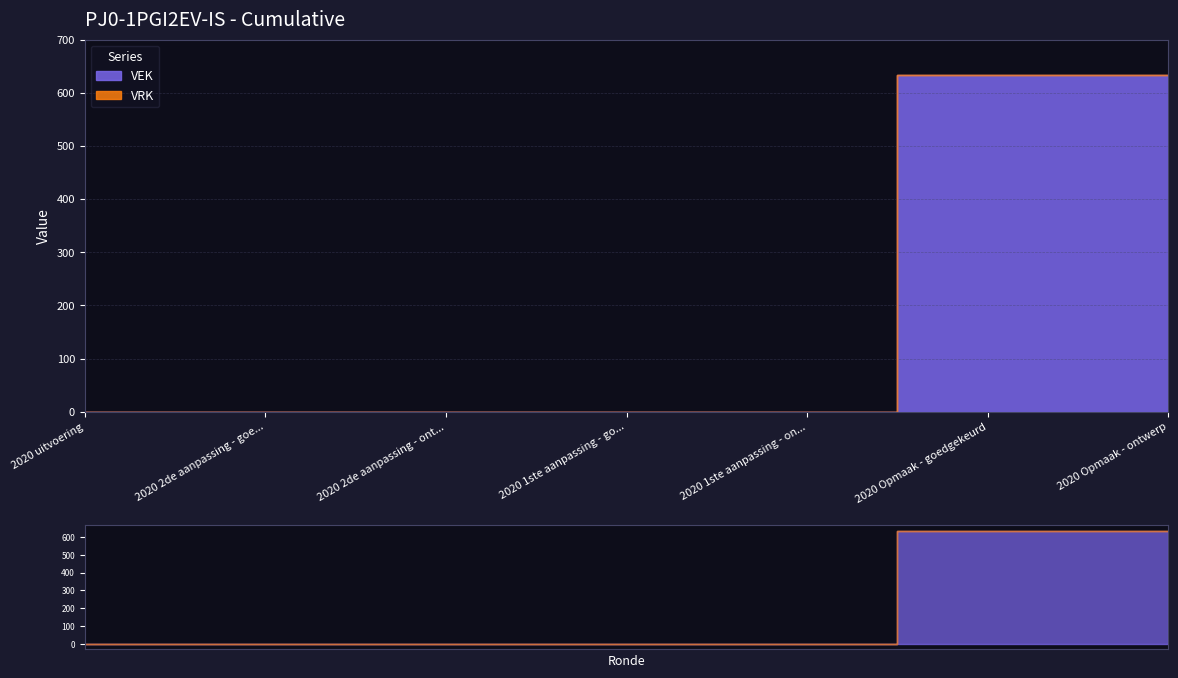

What is the label of the 5th point from the right?

2020 2de aanpassing - ont...